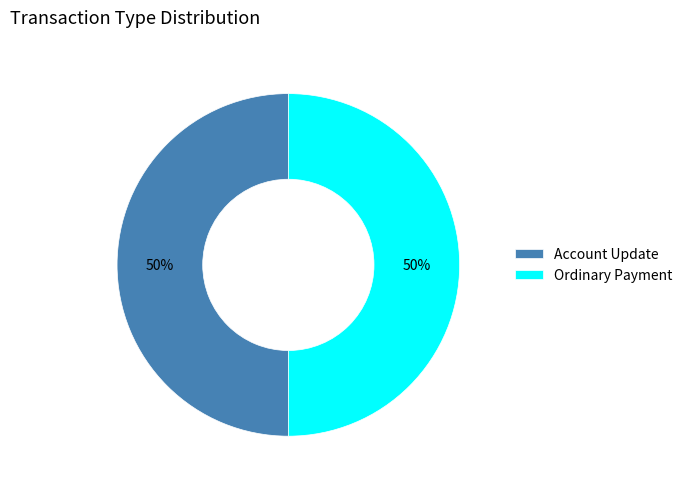

To the nearest percent, what percentage of the pie is Ordinary Payment?

50%